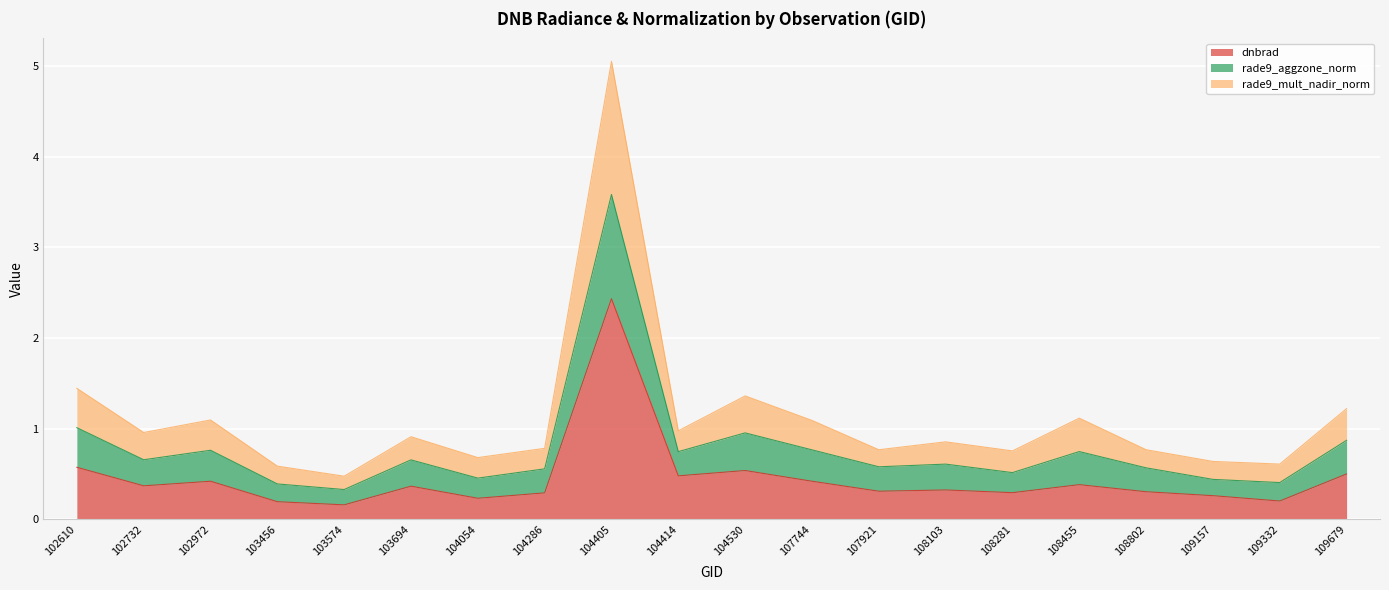

The value of dnbrad at 103574 is 0.2. True or false?

True